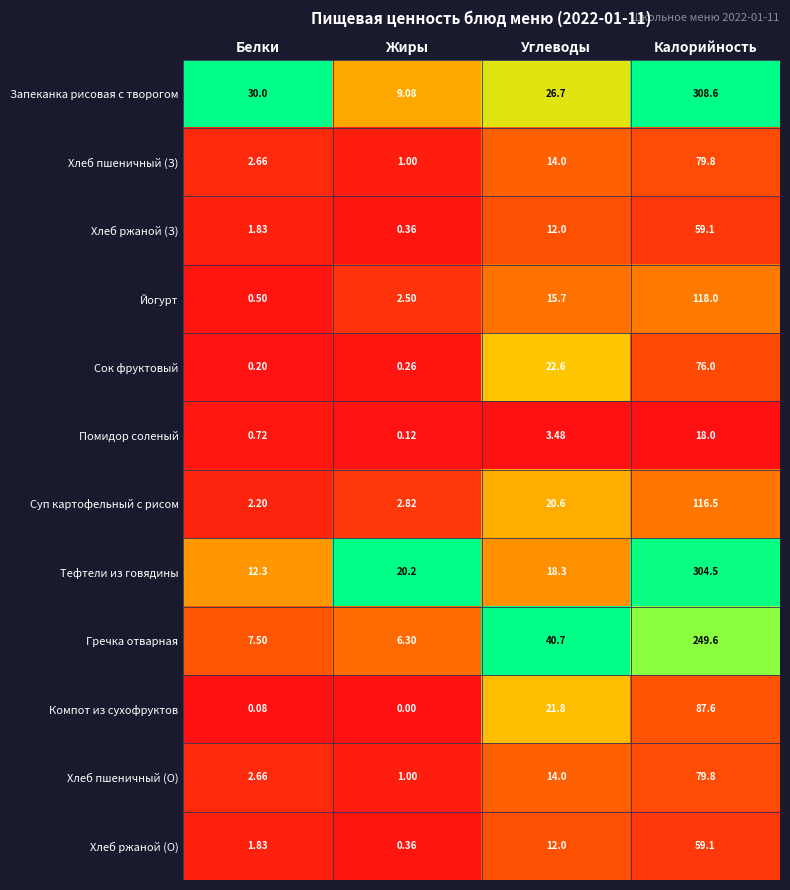

Which category has the lowest value in the Сок фруктовый series?

Белки